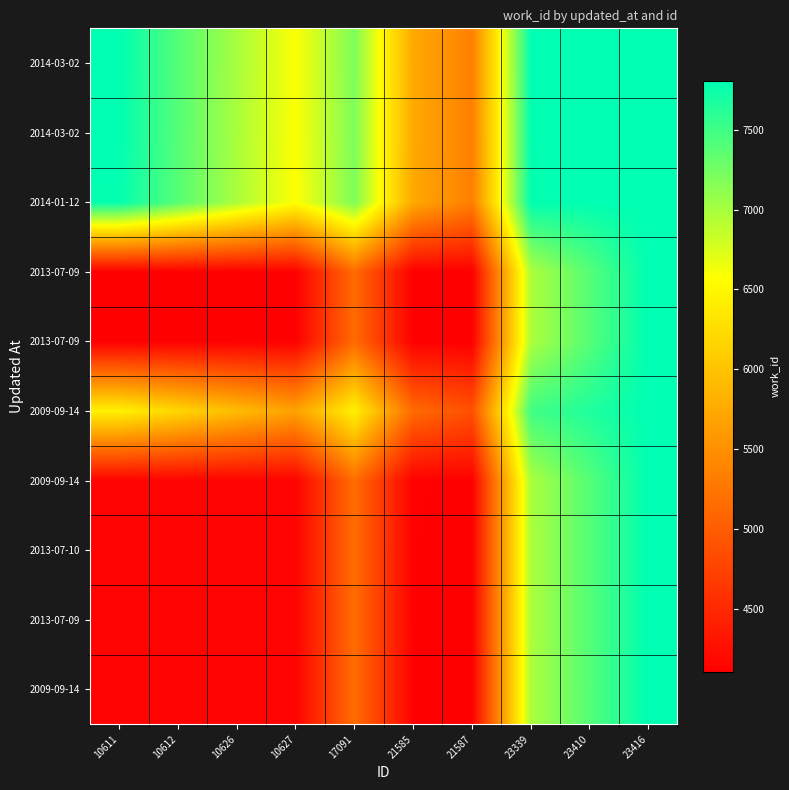

Which label corresponds to the largest value in the chart?

23416